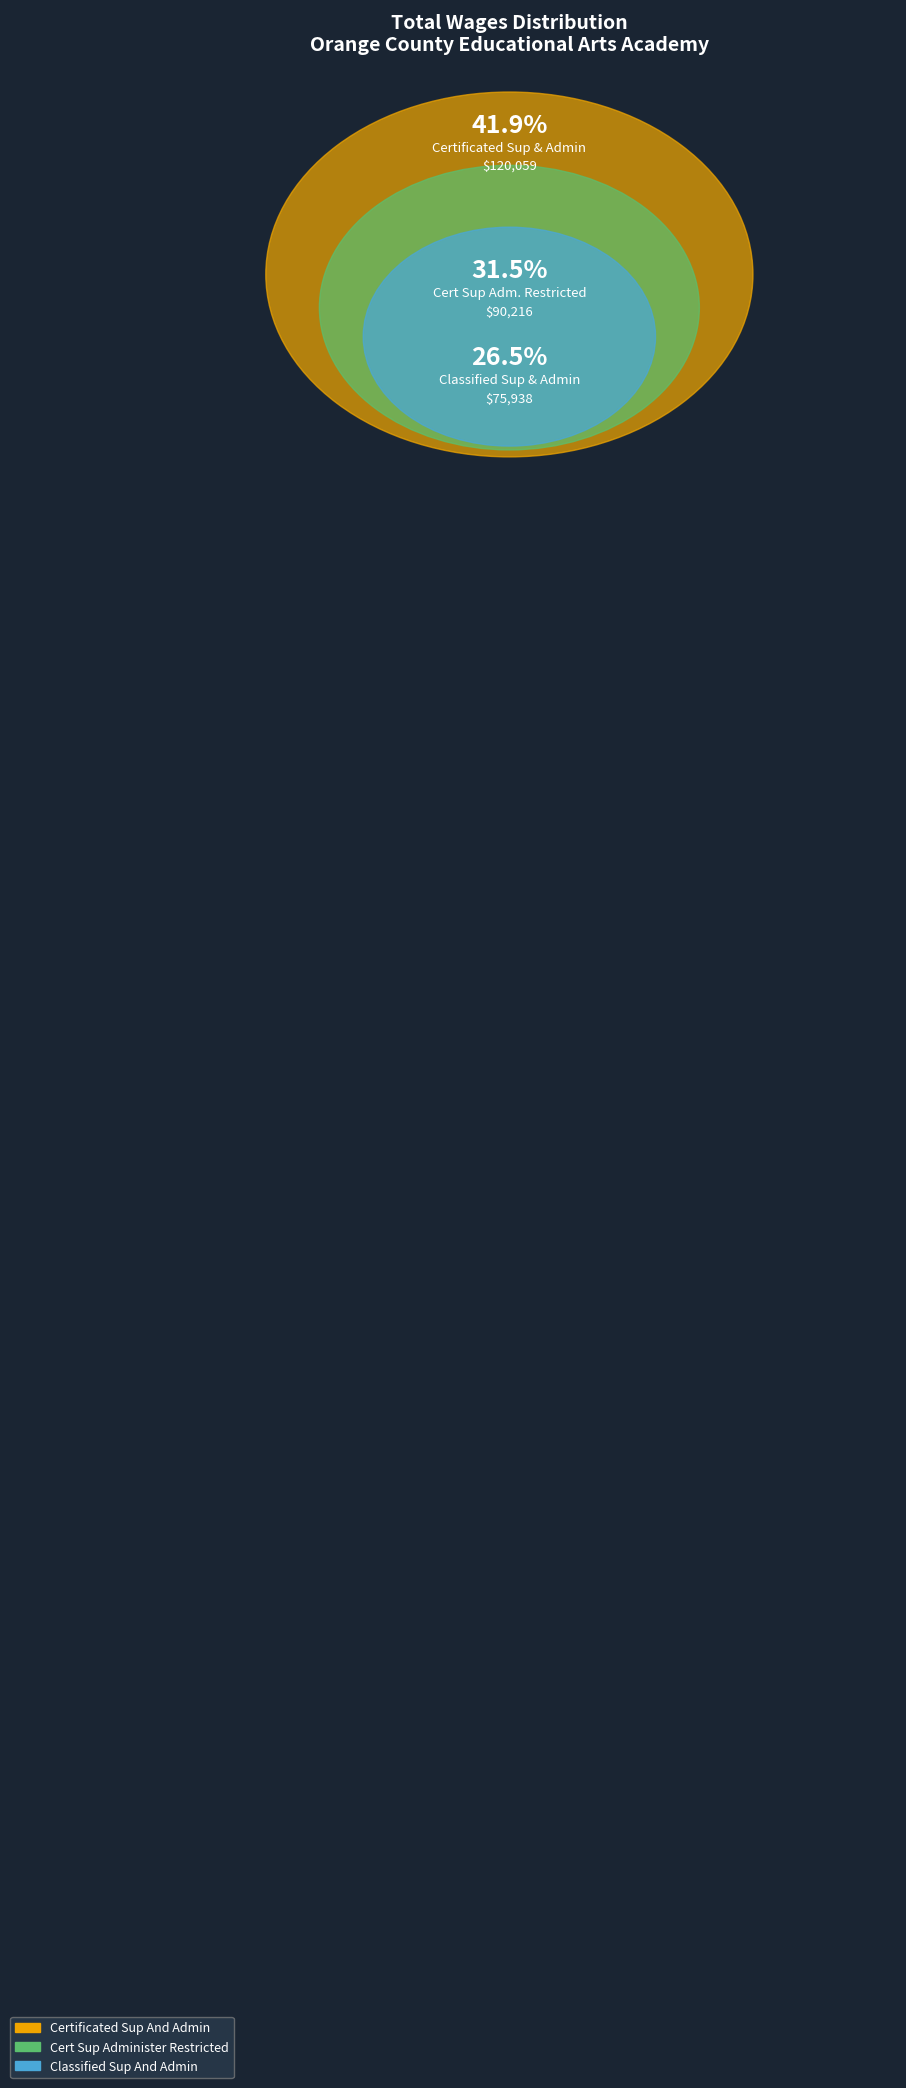

Is it true that Certificated Sup And Admin is 55% of the pie?

False